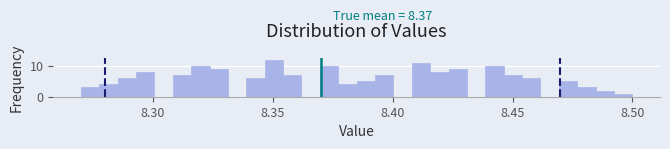

Around what value on the x-axis is the tallest bar? Give the approximate position of its centre, as read against the axis.

8.350